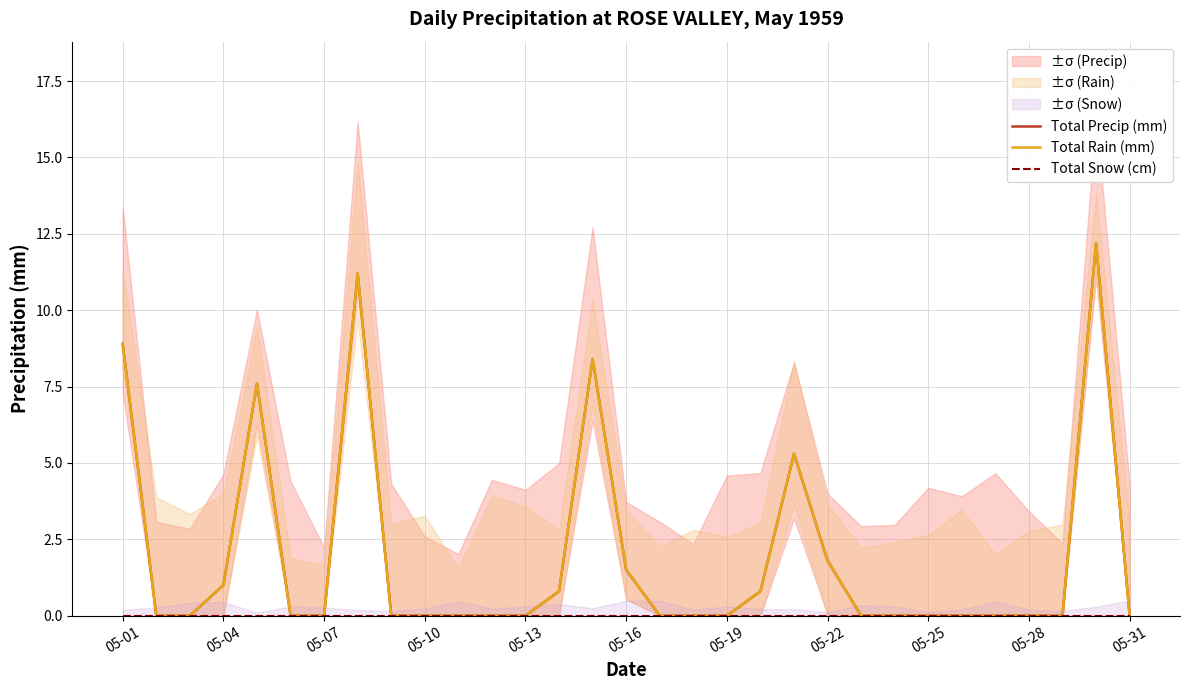

Which has a higher value, 05-04 or 11?

05-04